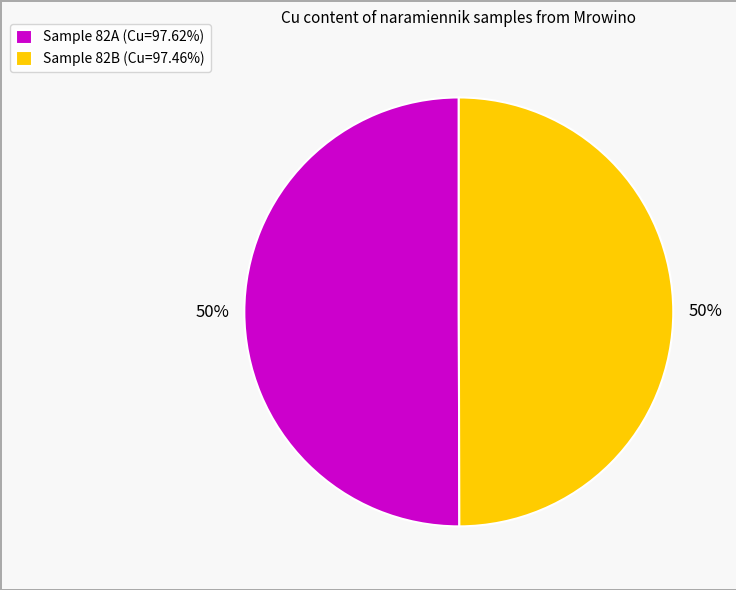

To the nearest percent, what percentage of the pie is Sample 82A (Cu=97.62%)?

50%